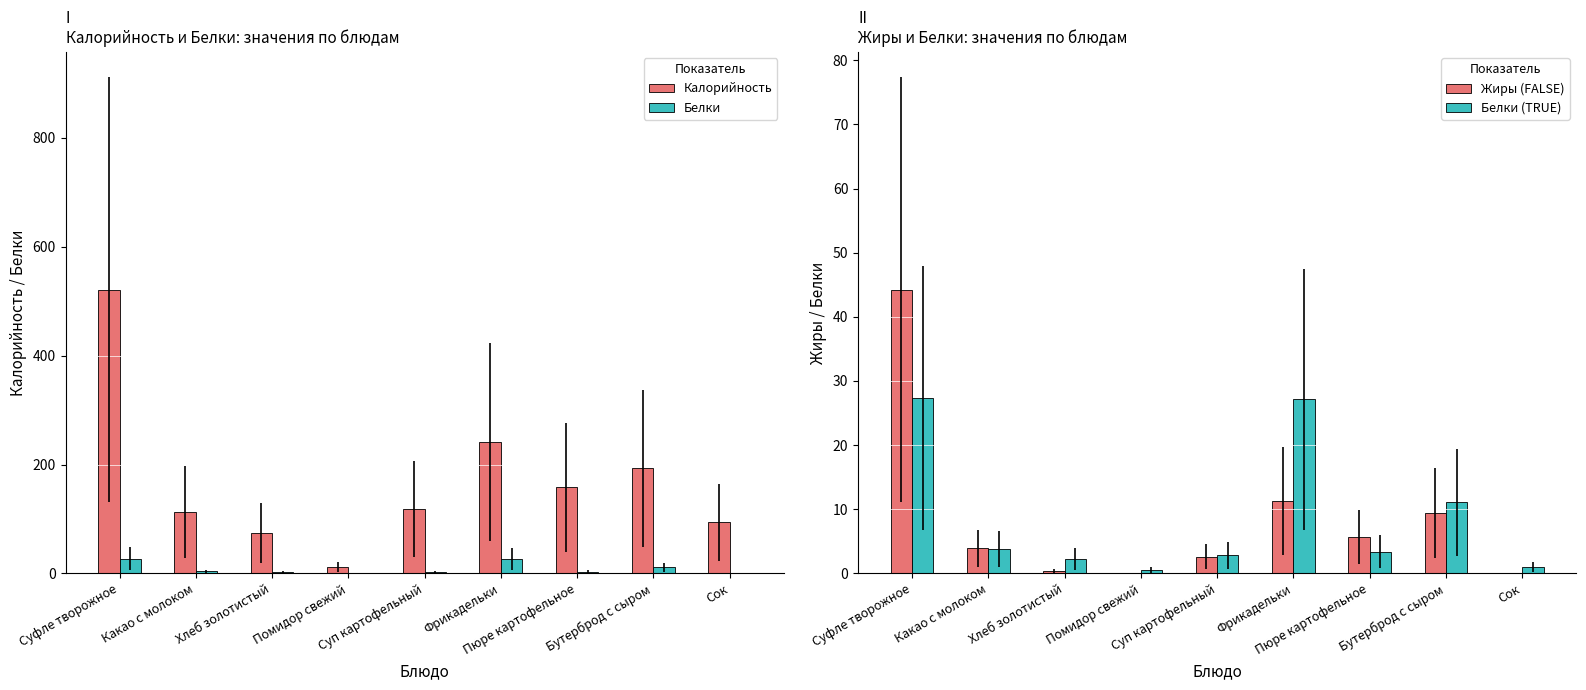

Is the value of Жиры (FALSE) at Суфле творожное greater than the value of Белки (TRUE) at Хлеб золотистый?

Yes